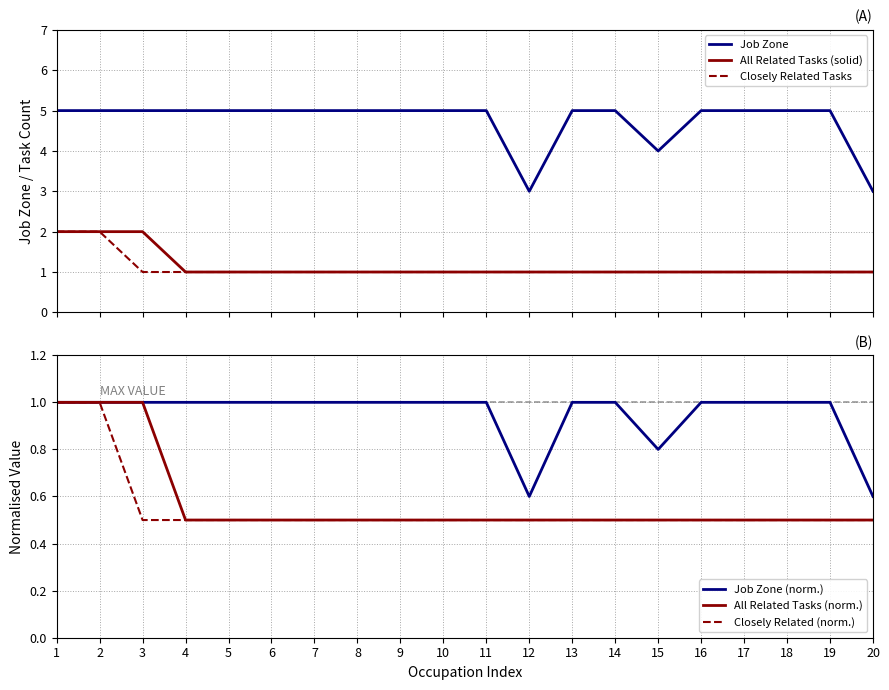

True or false: All Related Tasks (solid) and Job Zone intersect in this chart.

False